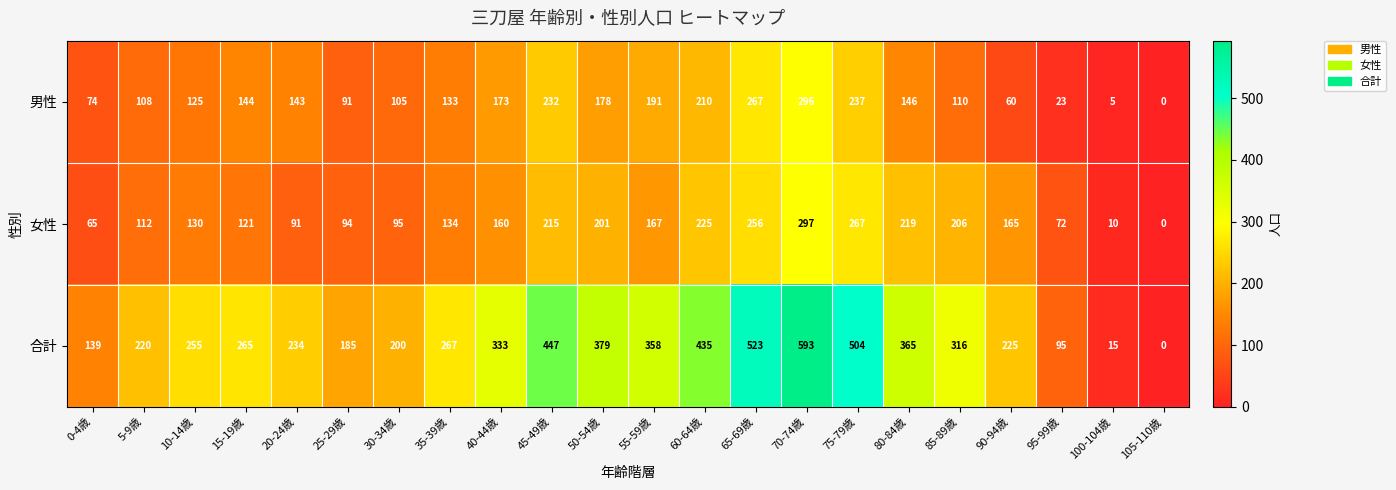

At which category is the sum across all series the highest?

70-74歳